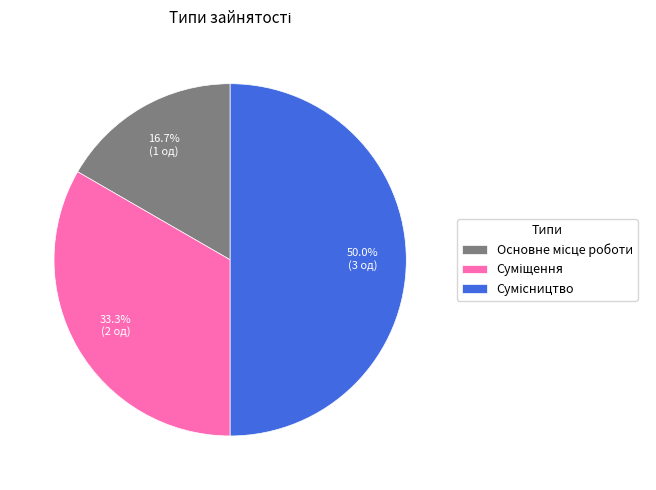

Which category has the smallest portion of the pie?

Основне місце роботи